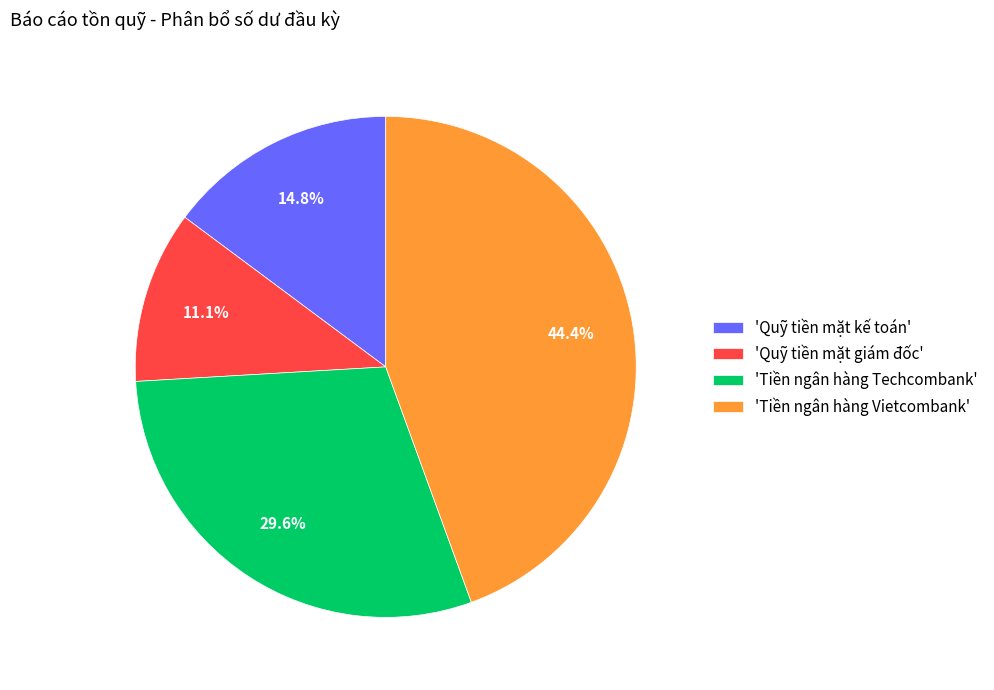

Rank the categories by value from lowest to highest.

'Quỹ tiền mặt giám đốc', 'Quỹ tiền mặt kế toán', 'Tiền ngân hàng Techcombank', 'Tiền ngân hàng Vietcombank'